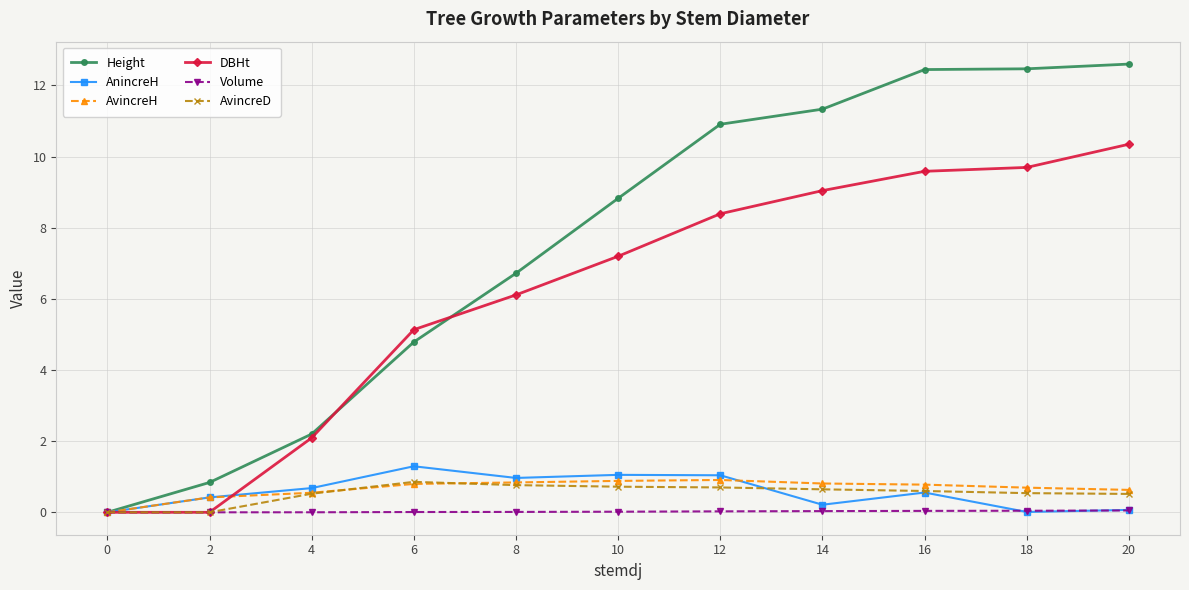

Is it true that AvincreH equals 0.9 at 12?

True